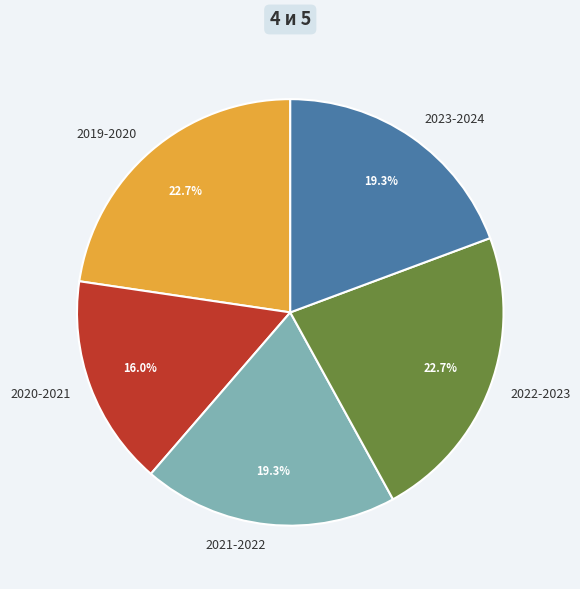

To the nearest percent, what portion does 2021-2022 represent?

19%